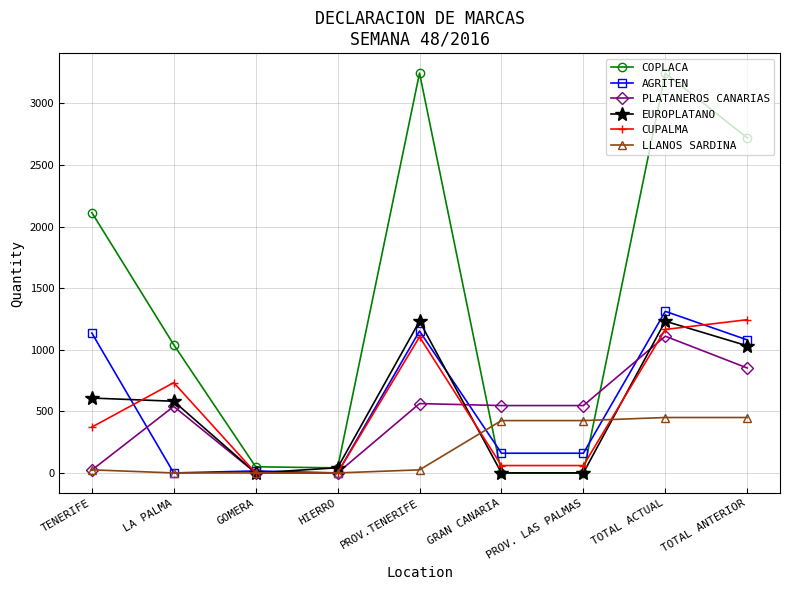

The value of LLANOS SARDINA at PROV. LAS PALMAS is 621. True or false?

False